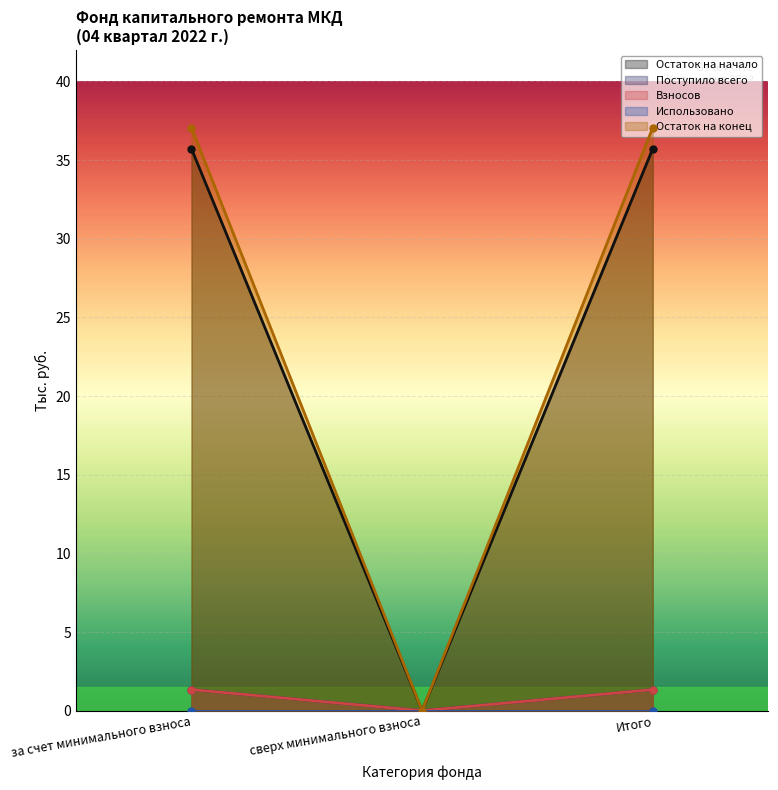

Which series has the largest total across all categories?

Остаток на конец